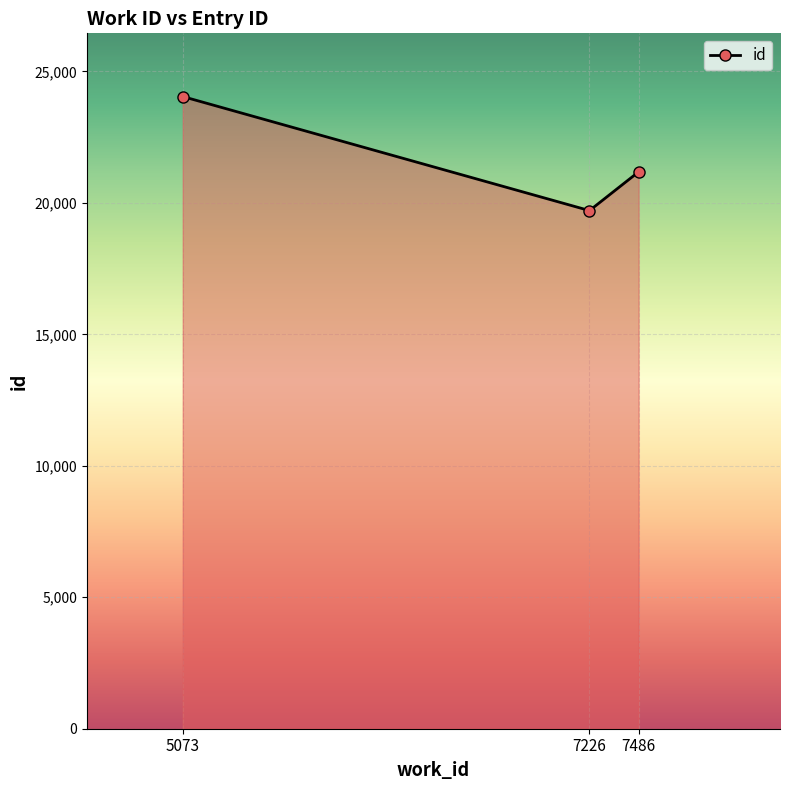

What is the value of the 1st point from the left?

24042